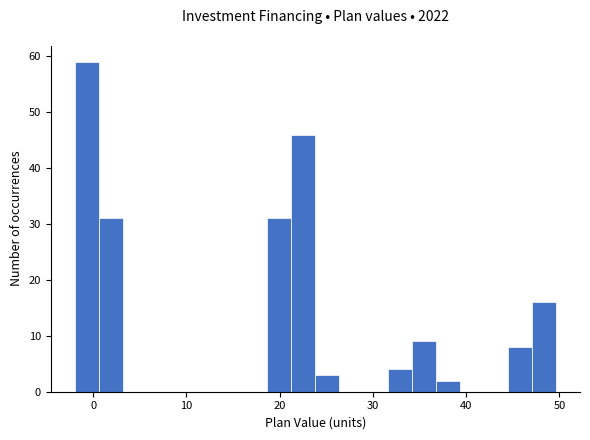

Read against the x-axis, roughly where is the centre of the tallest bar?

-1